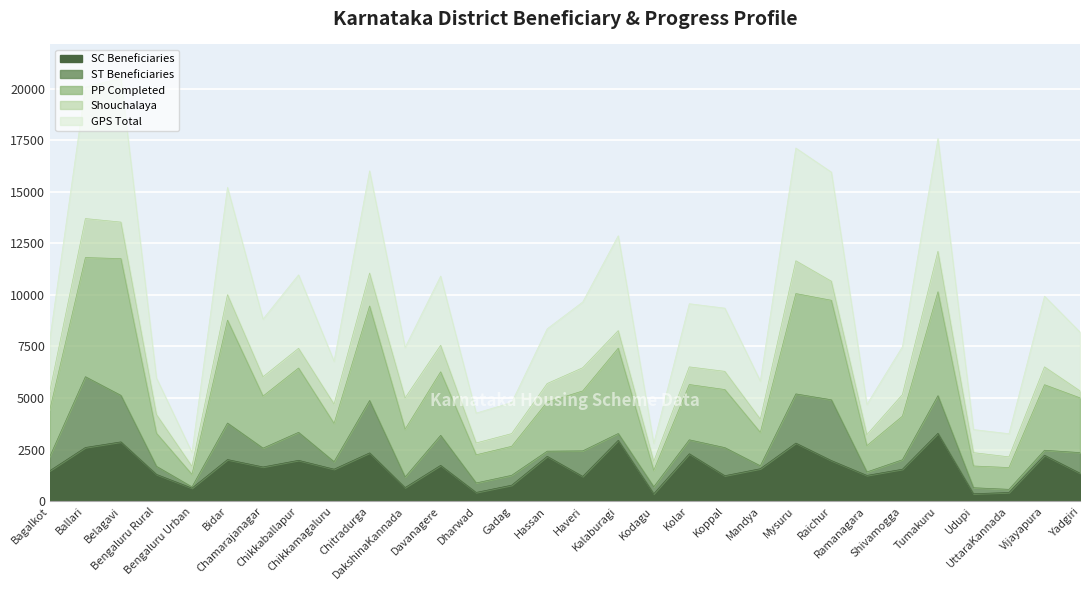

What is the maximum value for SC Beneficiaries?

3292